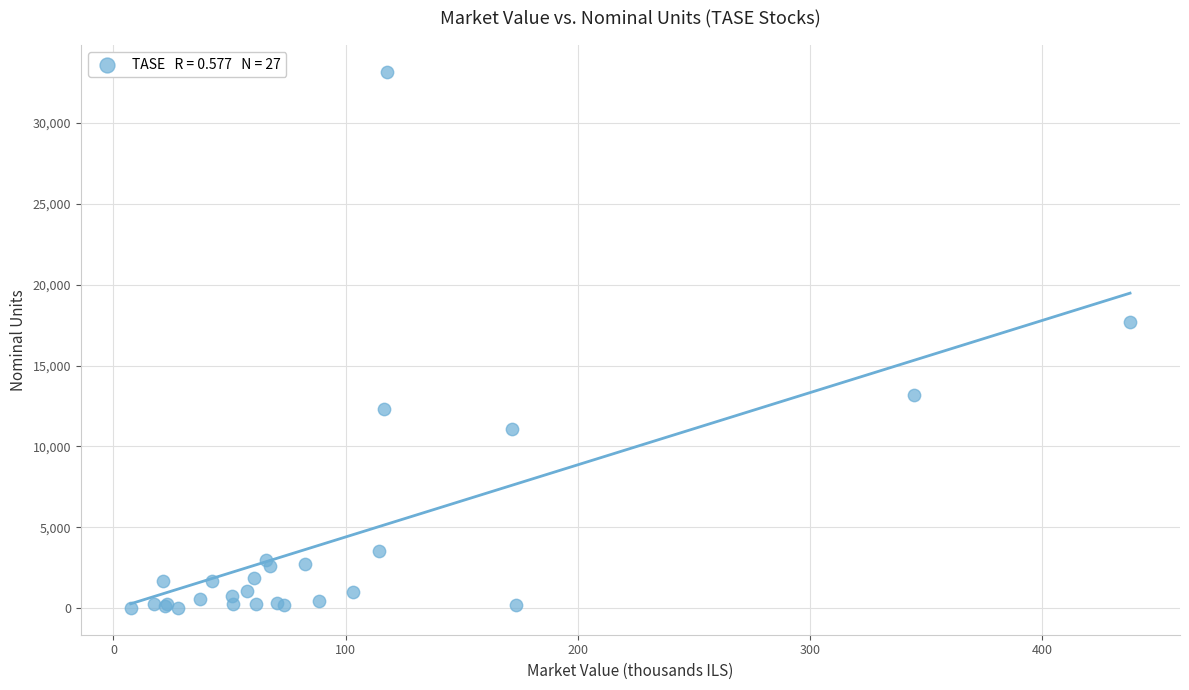

What Y value in the scatter plot is closest to 16587?

17689.0